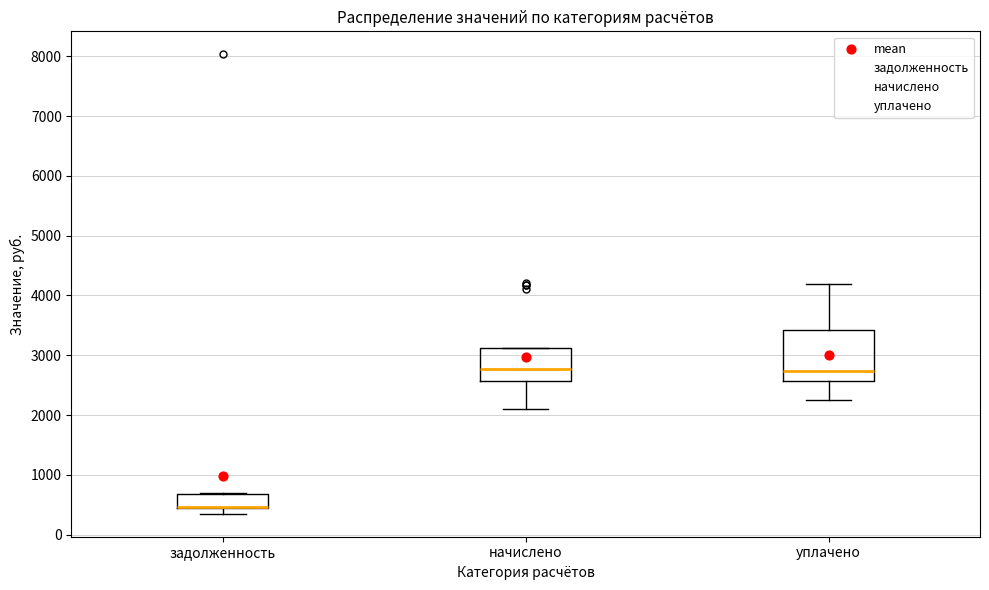

Reading left to right, transcribe this box plot: for each box, give where its median line is, the range the box spans, and where its two whiskers end, as read against the y-axis. The values are not printed on the chart, so give them approximately, as read against the axis.

задолженность: median 500 (drawn on the box's lower edge), box 400 to 700, whiskers 300 to 700
начислено: median 2800, box 2600 to 3100, whiskers 2100 to 3100
уплачено: median 2700, box 2600 to 3400, whiskers 2200 to 4200